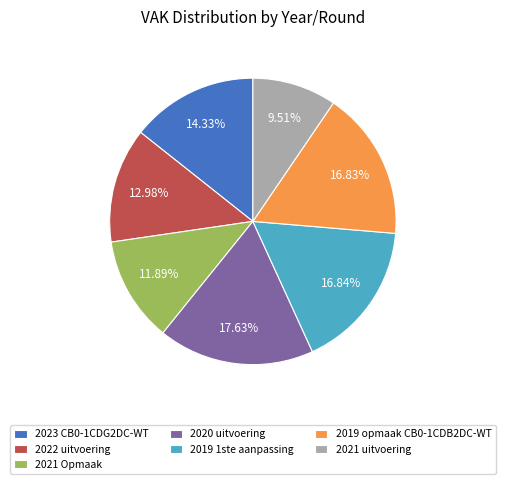

The 2019 opmaak CB0-1CDB2DC-WT slice represents 29% of the pie. True or false?

False